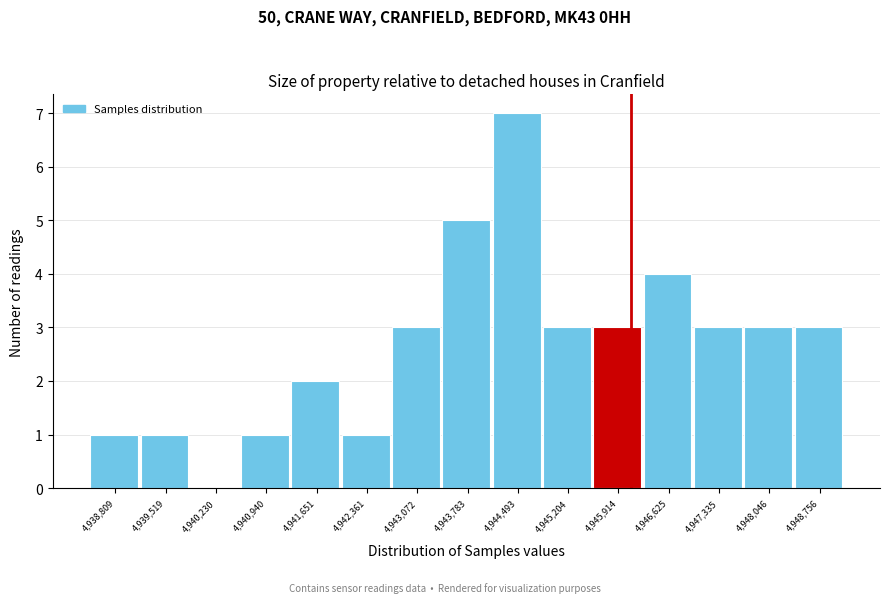

Which range on the x-axis has the tallest bar?

4944100 to 4944800